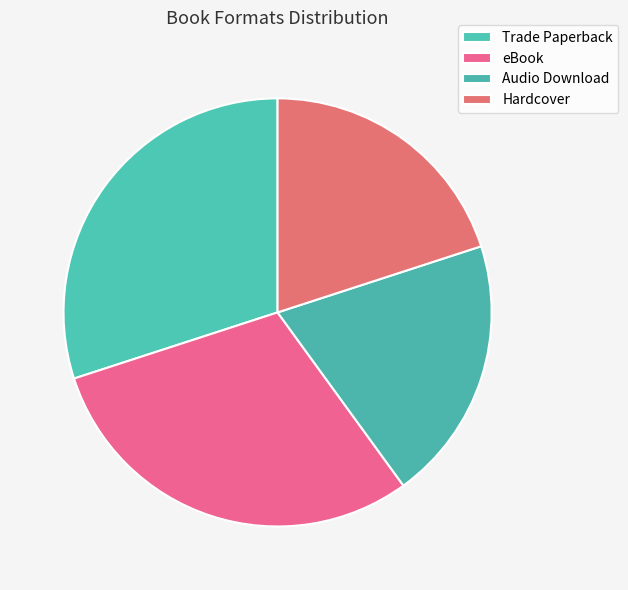

Is it true that Trade Paperback is 17% of the pie?

False